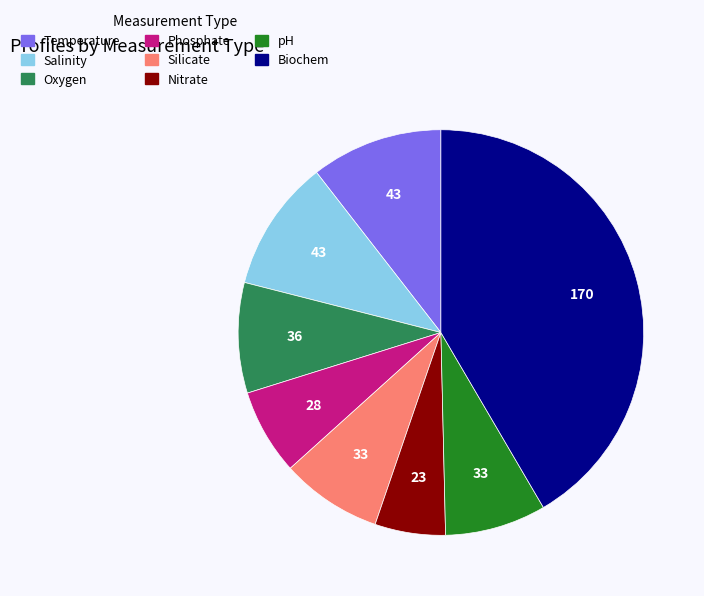

Does any single category account for the majority?

No